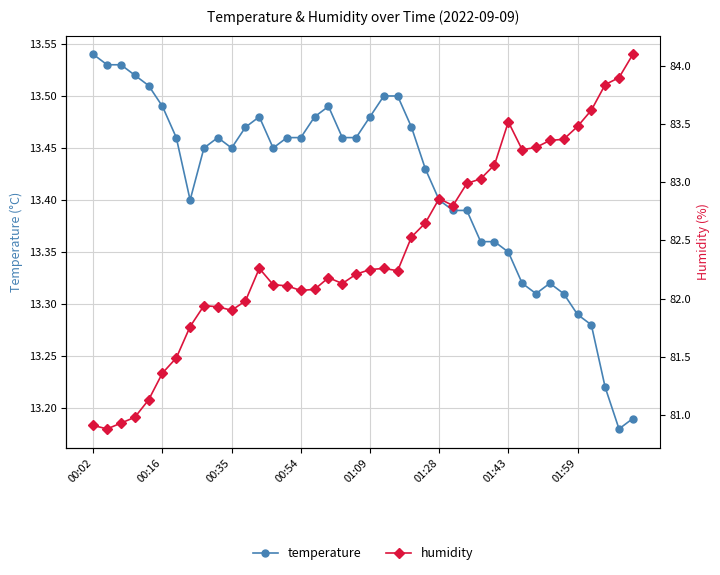

True or false: humidity and temperature cross at least once.

False